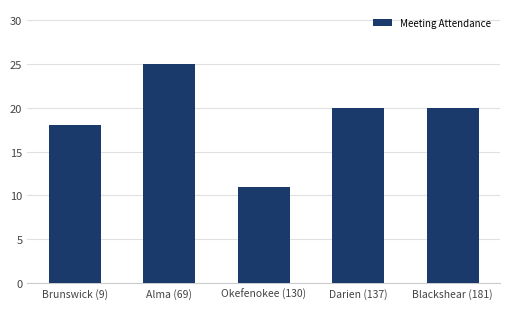

Which label corresponds to the largest value in the chart?

Alma (69)